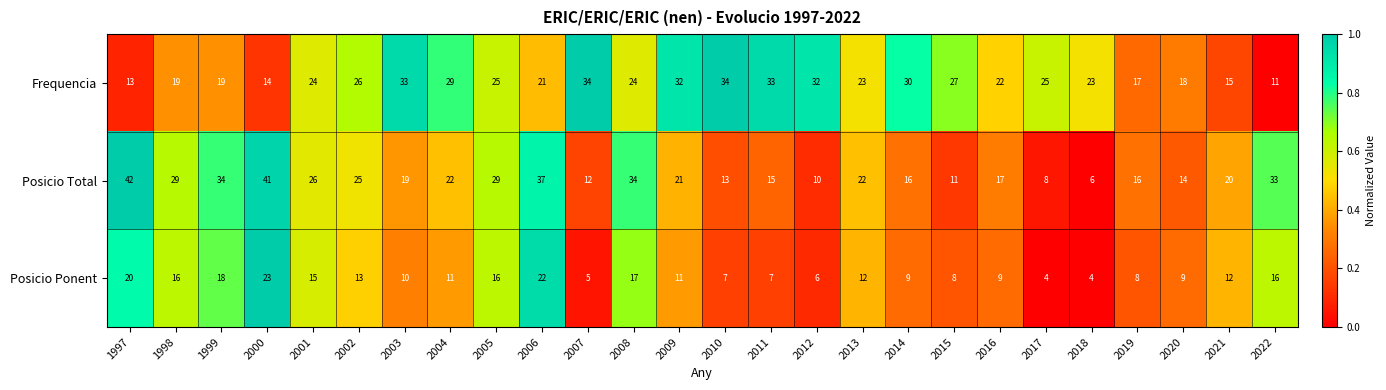

What is the greatest value displayed?

42